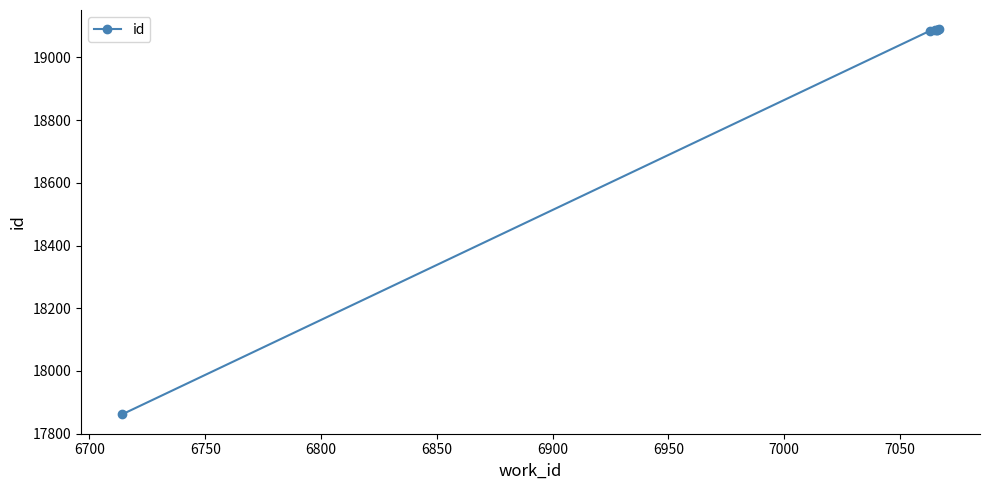

True or false: there are more than 0 points higher than both neighbors.

False